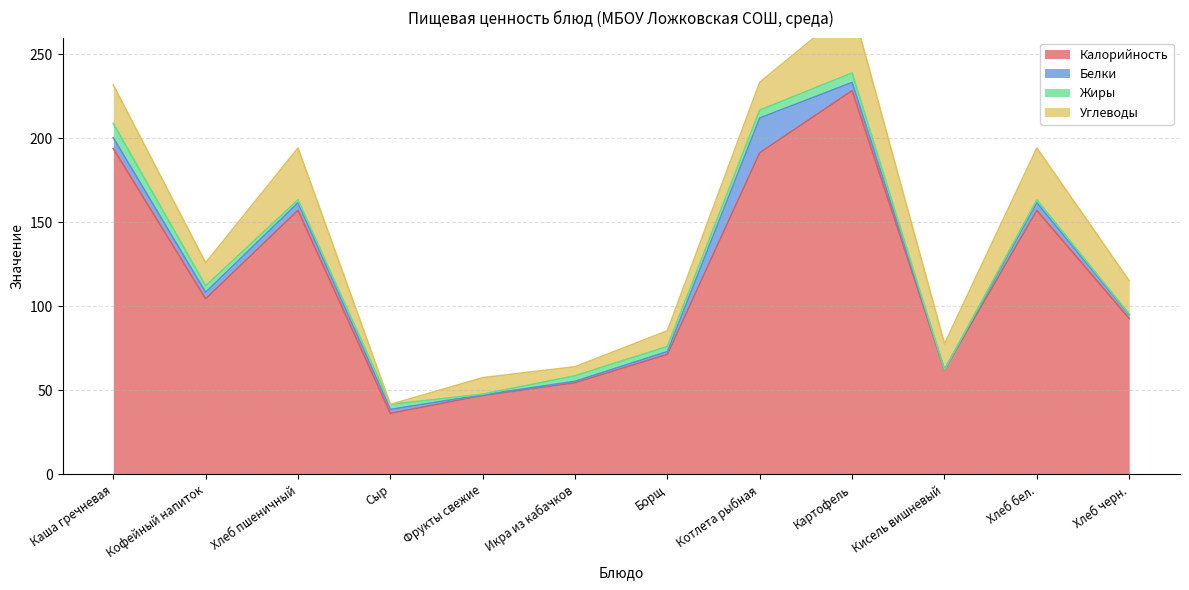

What is the value of the Углеводы point at the 2nd from the left?

13.7